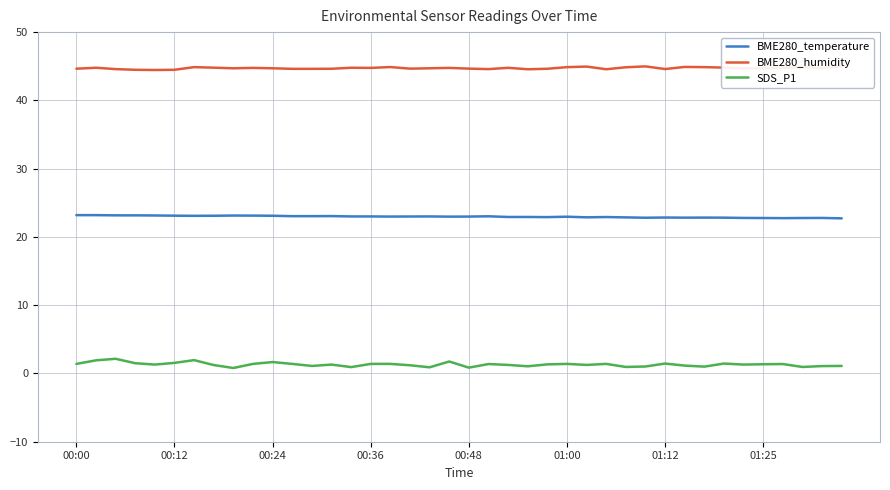

Which series has the largest range (max minus min)?

SDS_P1